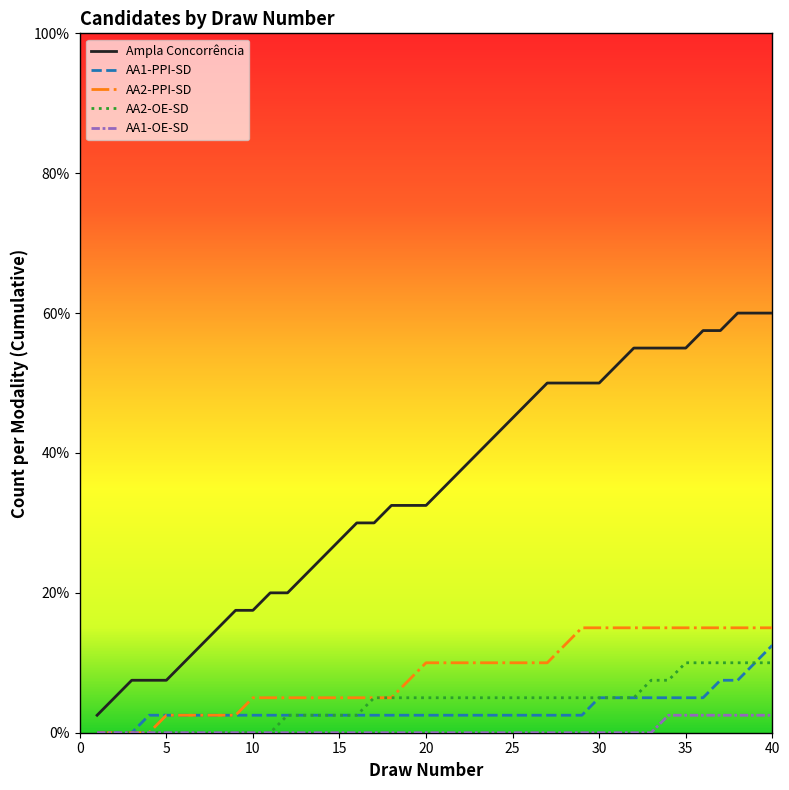

Which series has the largest total across all categories?

Ampla Concorrência